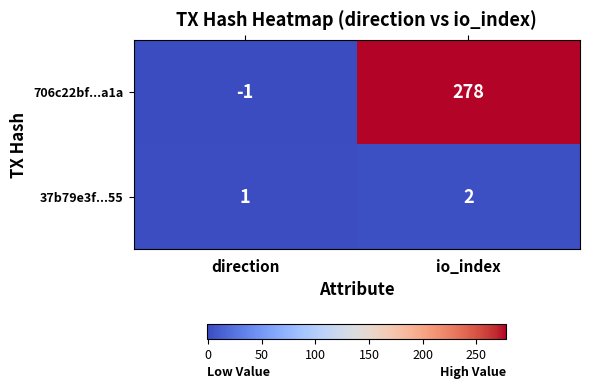

List the series in order of their peak value, highest first.

706c22bf...a1a, 37b79e3f...55